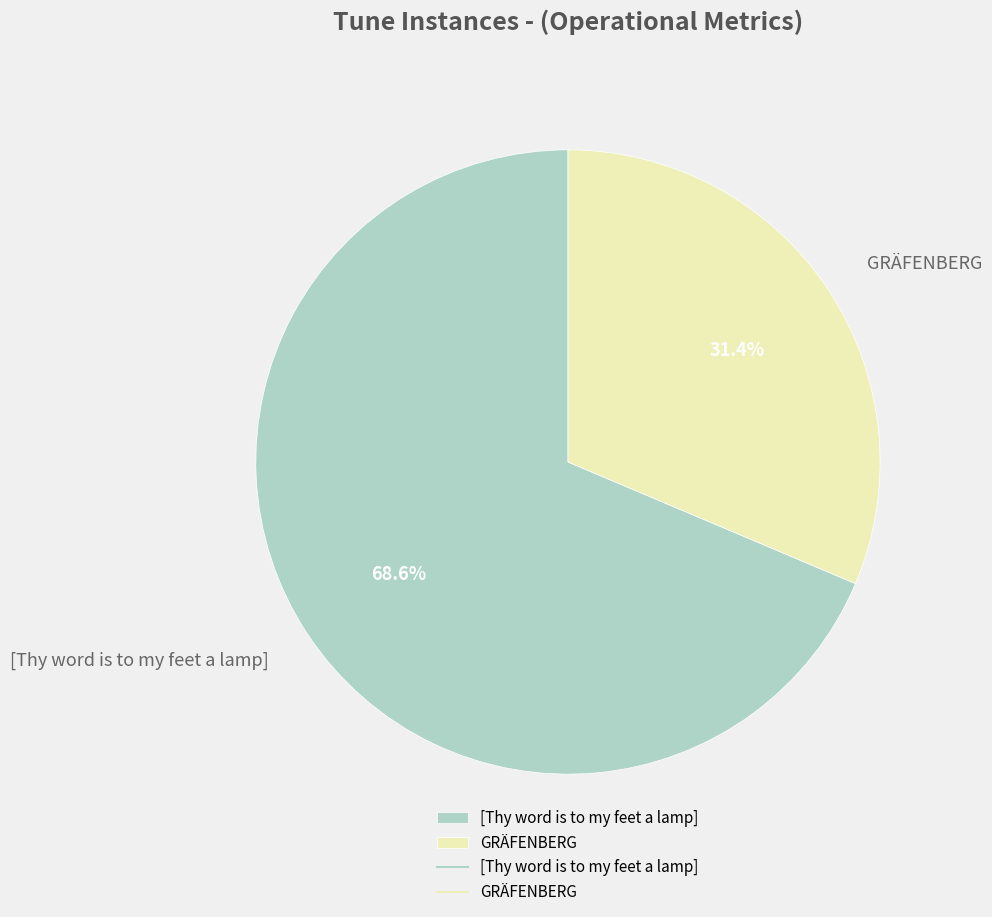

True or false: [Thy word is to my feet a lamp] accounts for 81% of the total.

False